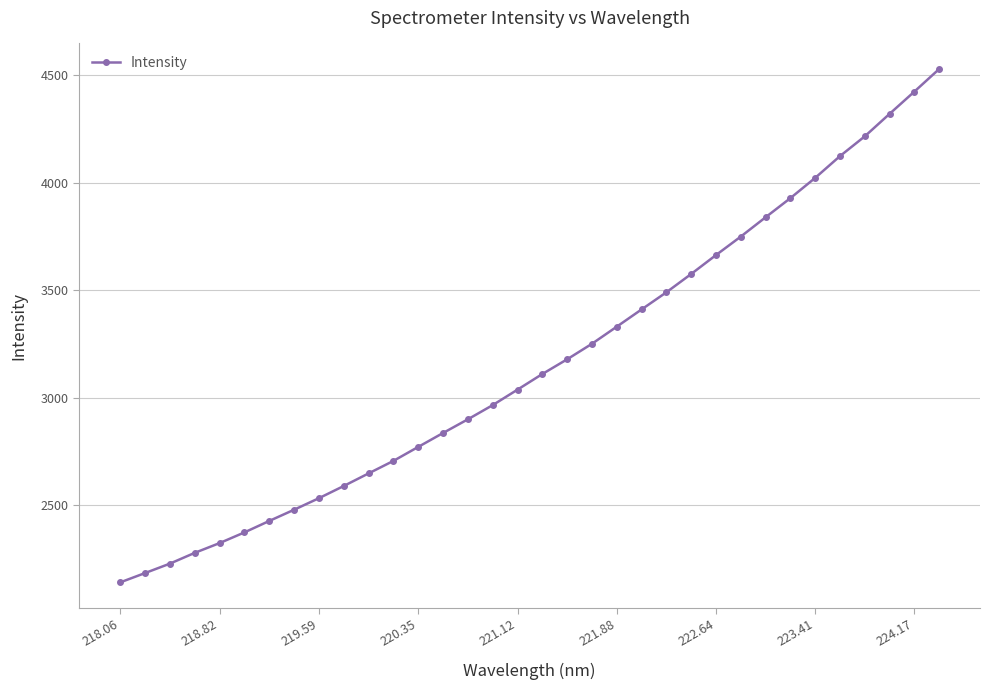

Is this an area chart (filled region under the line)?

No